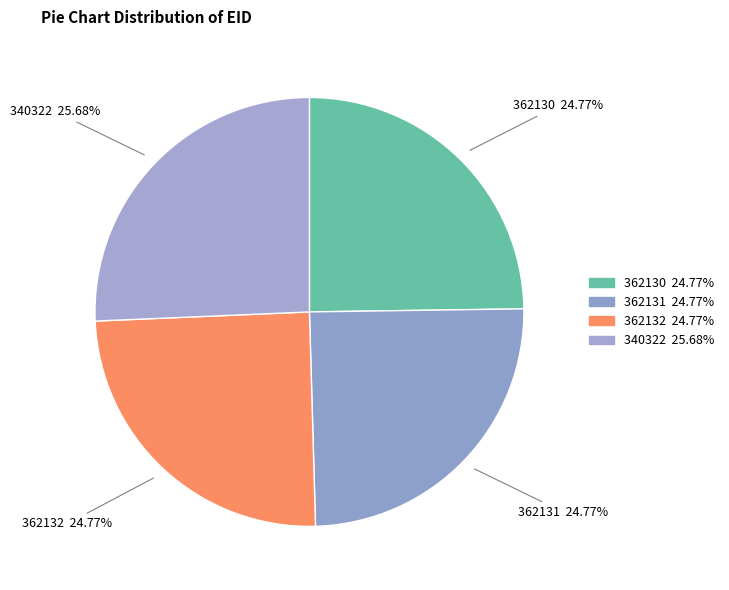

To the nearest percent, what portion does 362130 represent?

25%